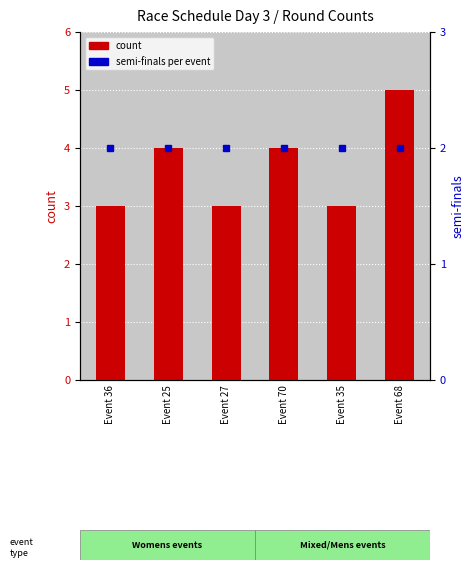

How many data points does each series have?

6